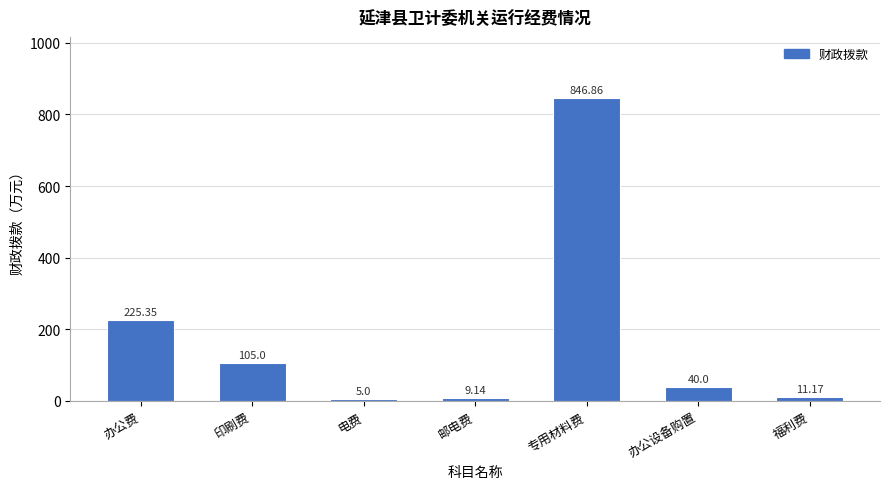

At which label does the data first exceed 40?

办公费